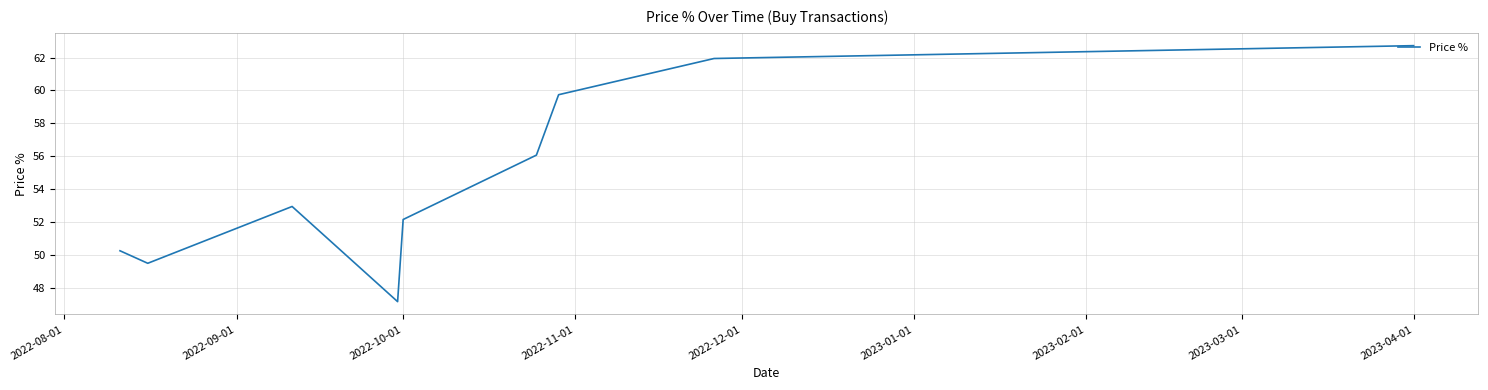

How many lines are shown in the chart?

1